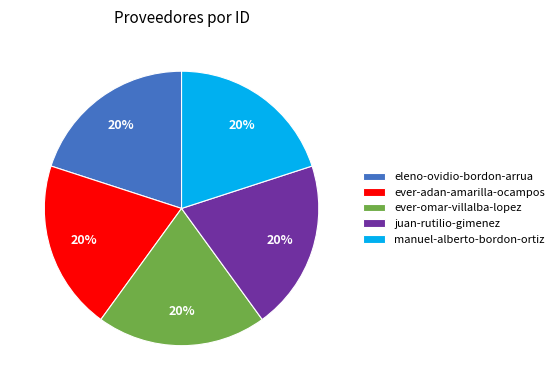

Is there any slice that represents more than half of the pie?

No